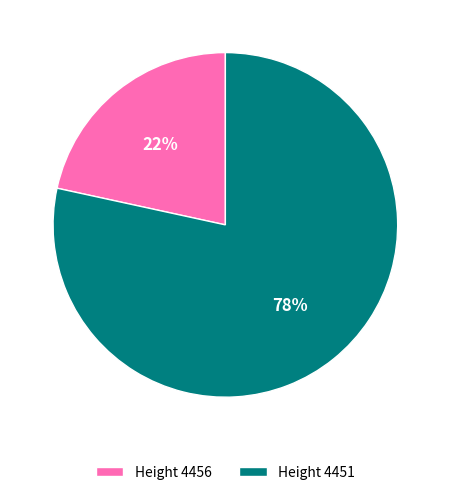

To the nearest percent, what portion does Height 4451 represent?

78%